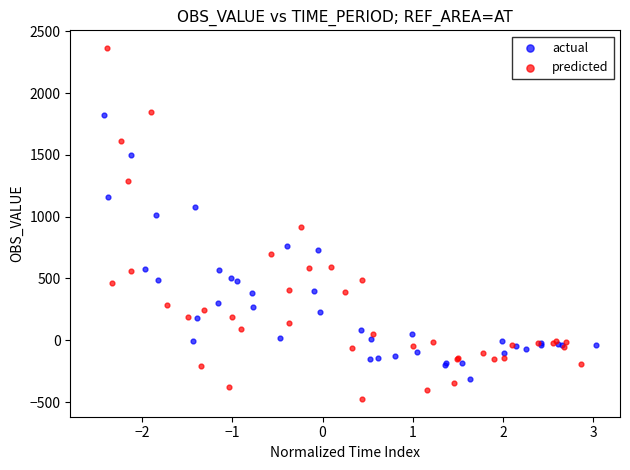

Which series contains the lowest Y value?

predicted